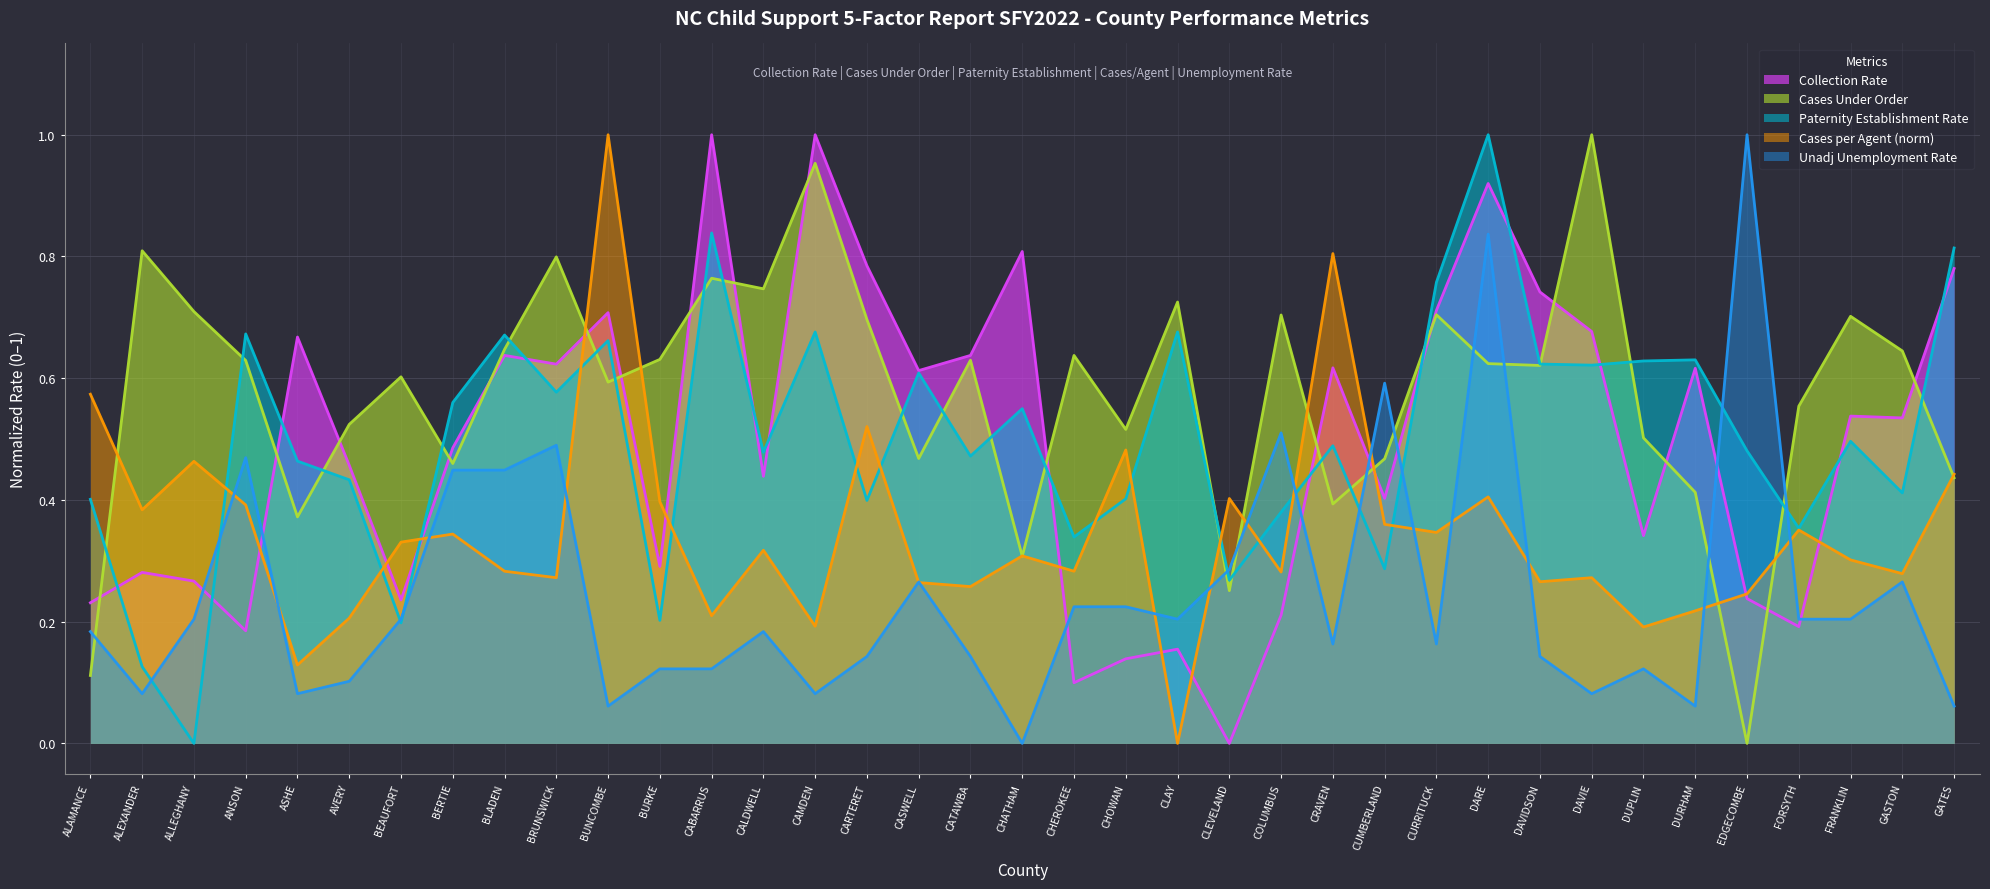

How many intersections are there between Cases per Agent (norm) and Collection Rate?

11